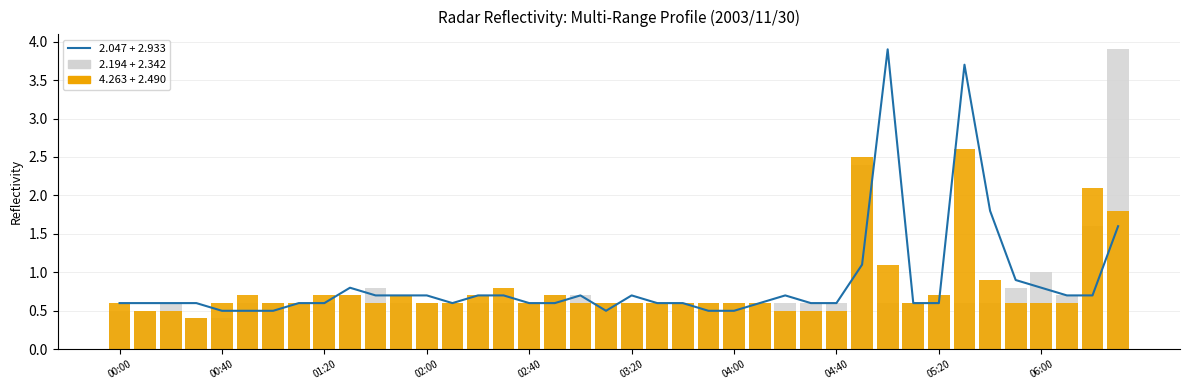

At which category is the sum across all series the highest?

39